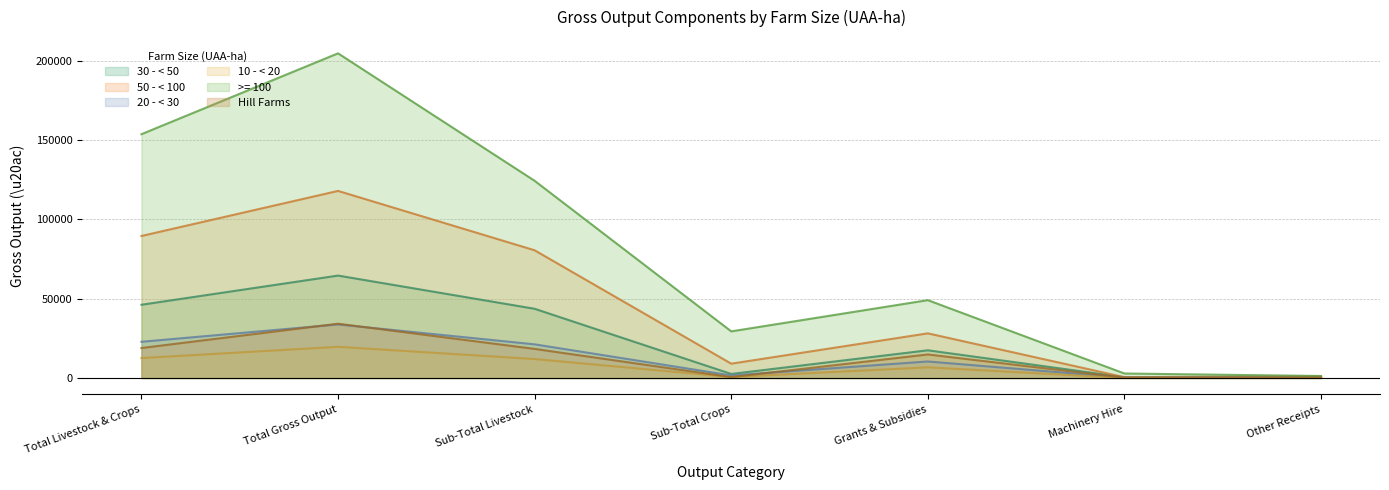

What is the value of the 20 - < 30 point at the 3rd from the left?

21214